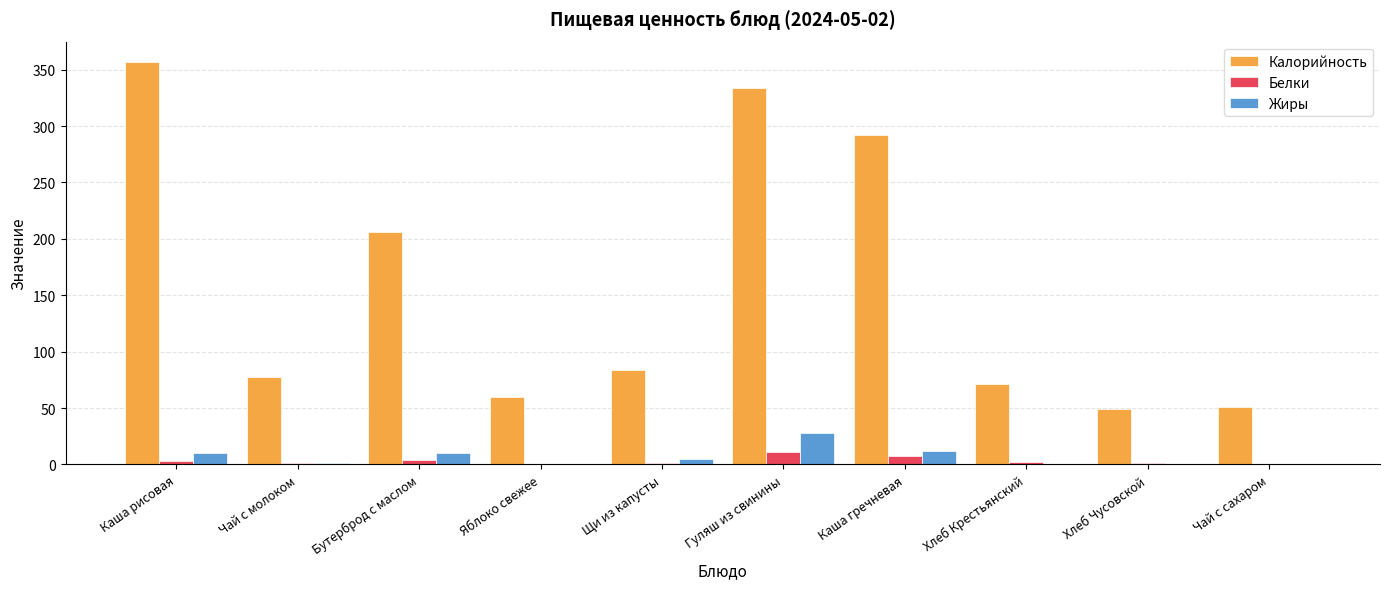

What is the maximum value shown in the chart?

357.0